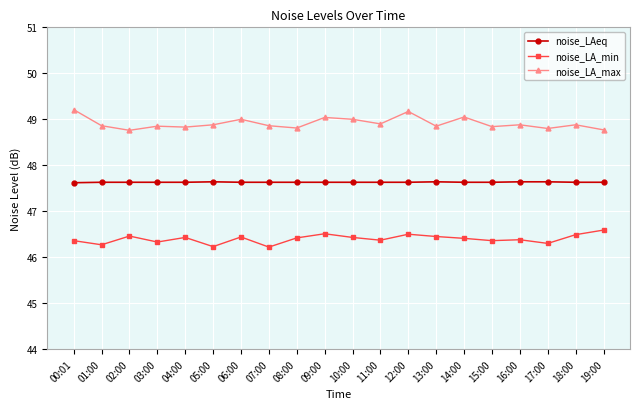

What are all the series names shown in the legend?

noise_LAeq, noise_LA_min, noise_LA_max